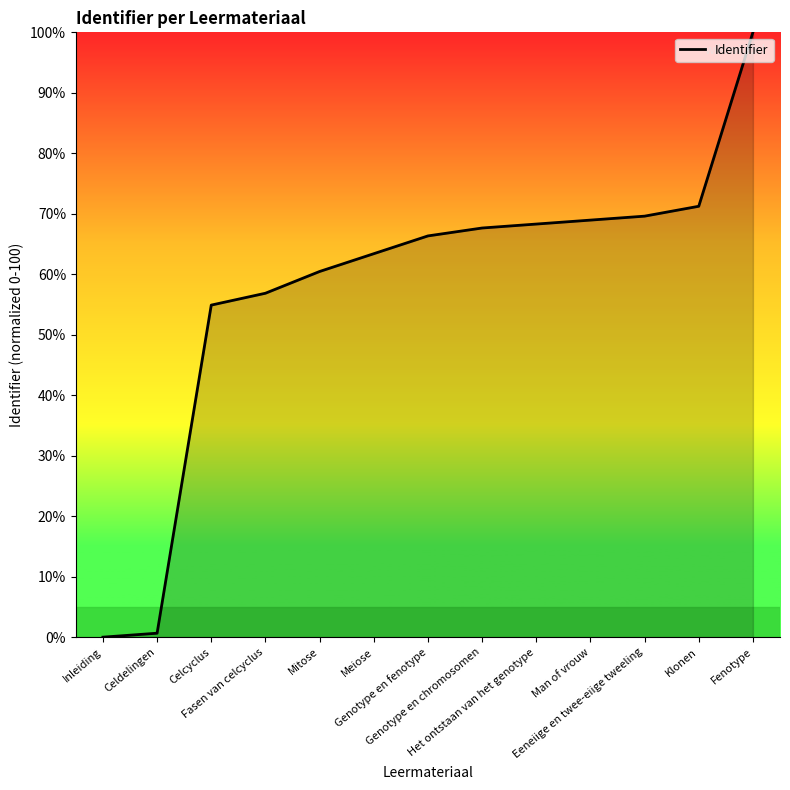

What is the difference between the maximum and minimum values?

100.0